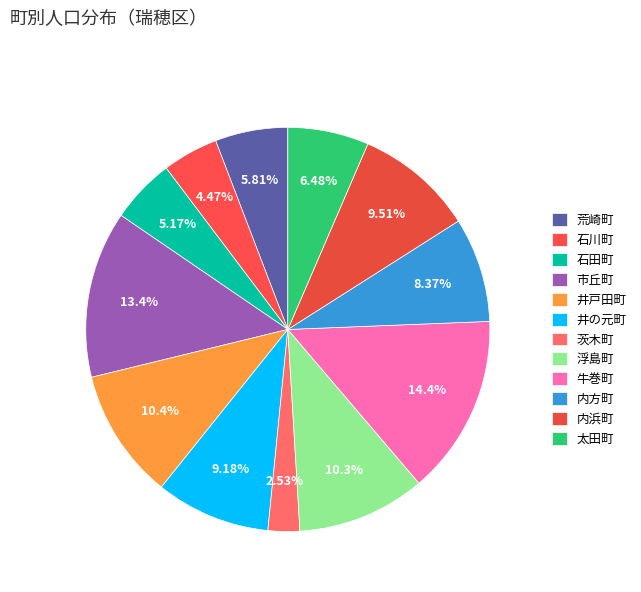

What percentage is the 内方町 slice, to the nearest percent?

8%